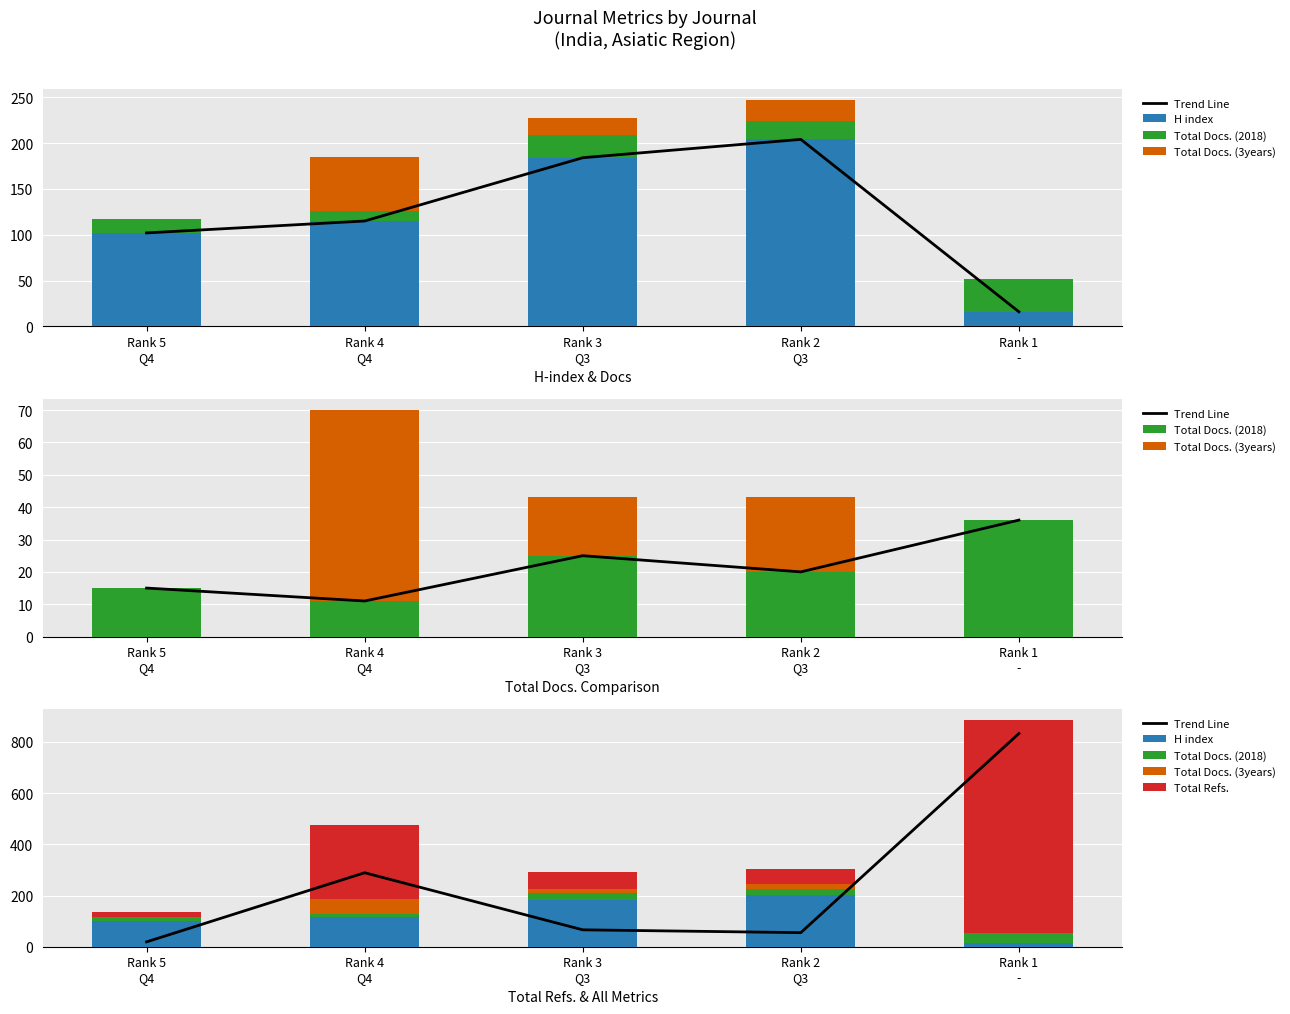

Is it true that Total Refs. equals 188 at Rank 4
Q4?

False